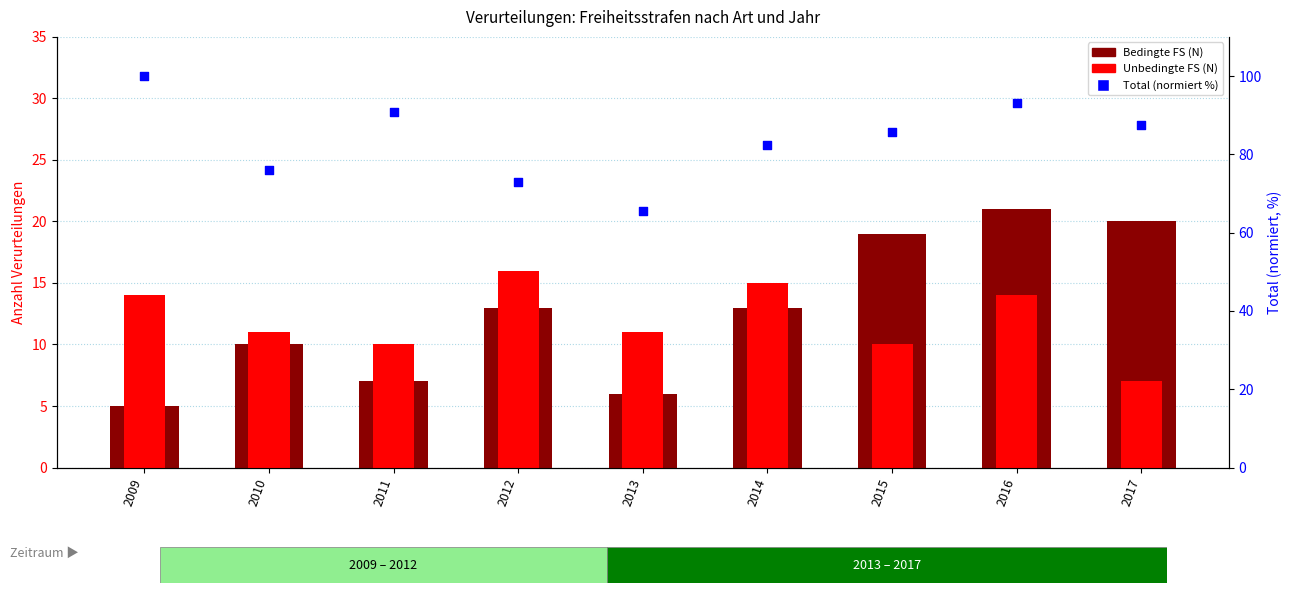

Which series contains the lowest Y value?

BEDINGTE FS